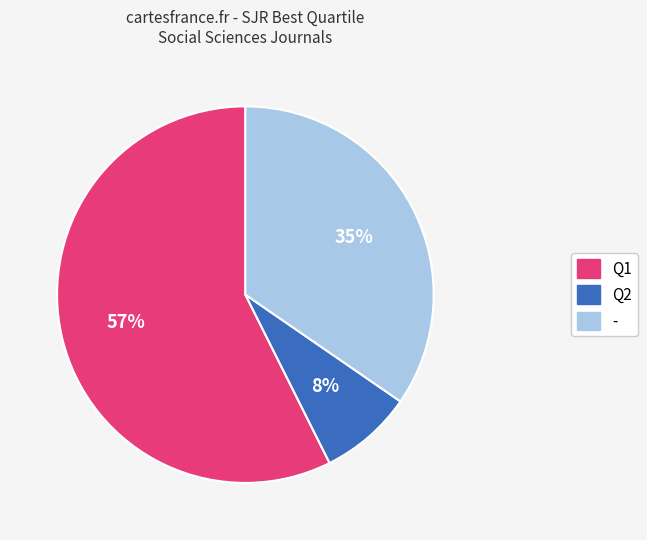

The - slice represents 24% of the pie. True or false?

False